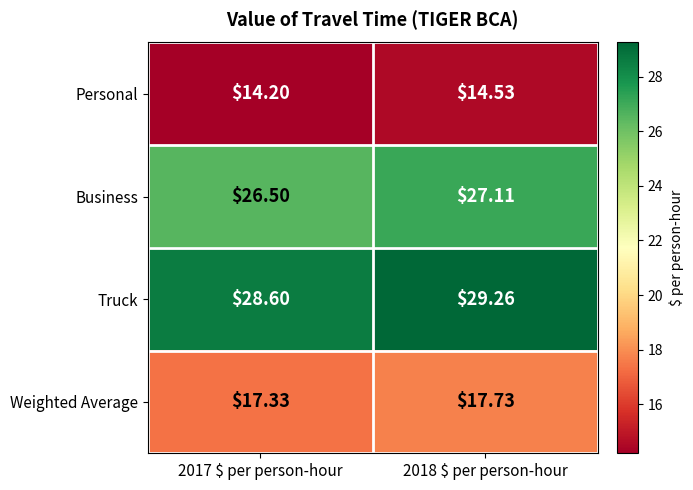

Rank the series at 2017 $ per person-hour from highest to lowest value.

Truck, Business, Weighted Average, Personal